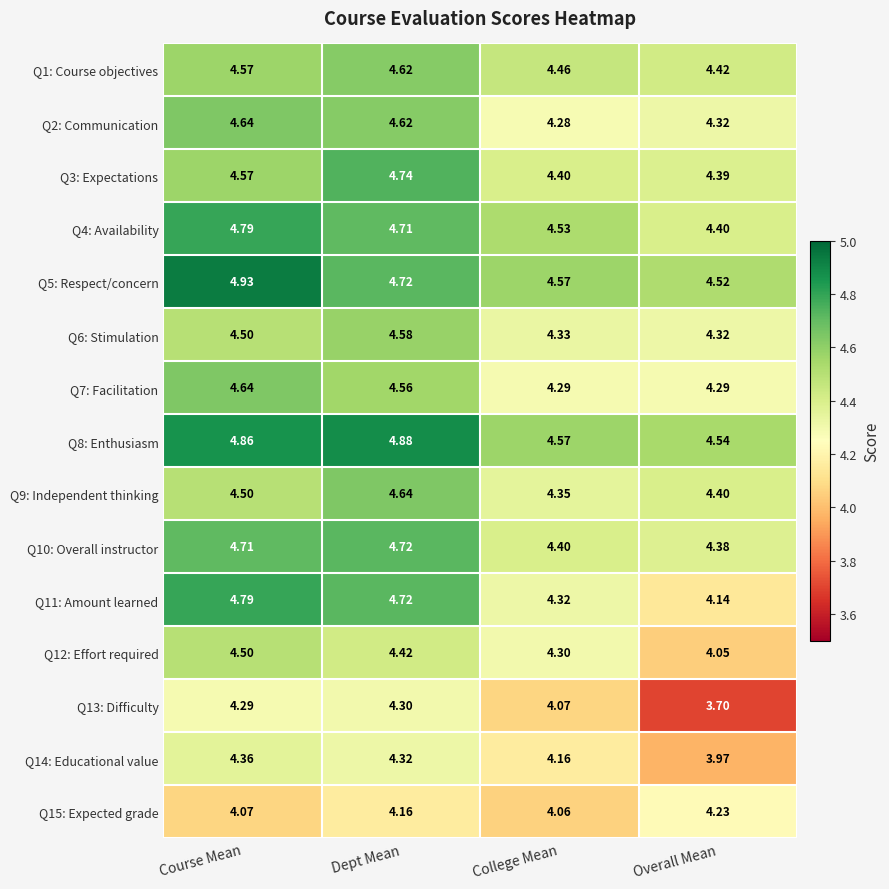

Which series has the widest spread of values?

Q11: Amount learned